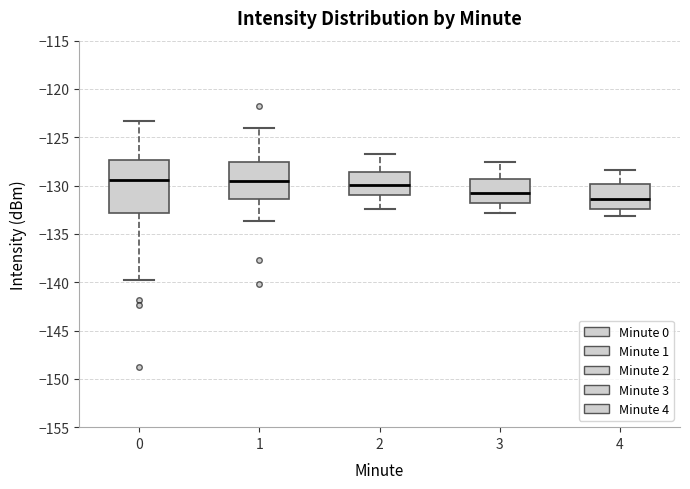

Reading left to right, transcribe this box plot: for each box, give where its median line is, the range the box spans, and where its two whiskers end, as read against the y-axis. The values are not printed on the chart, so give them approximately, as read against the axis.

0: median -129.5, box -133.0 to -127.5, whiskers -139.5 to -123.5
1: median -129.5, box -131.5 to -127.5, whiskers -133.5 to -124.0
2: median -130.0, box -131.0 to -128.5, whiskers -132.5 to -126.5
3: median -131.0, box -132.0 to -129.5, whiskers -133.0 to -127.5
4: median -131.5, box -132.5 to -130.0, whiskers -133.0 to -128.5